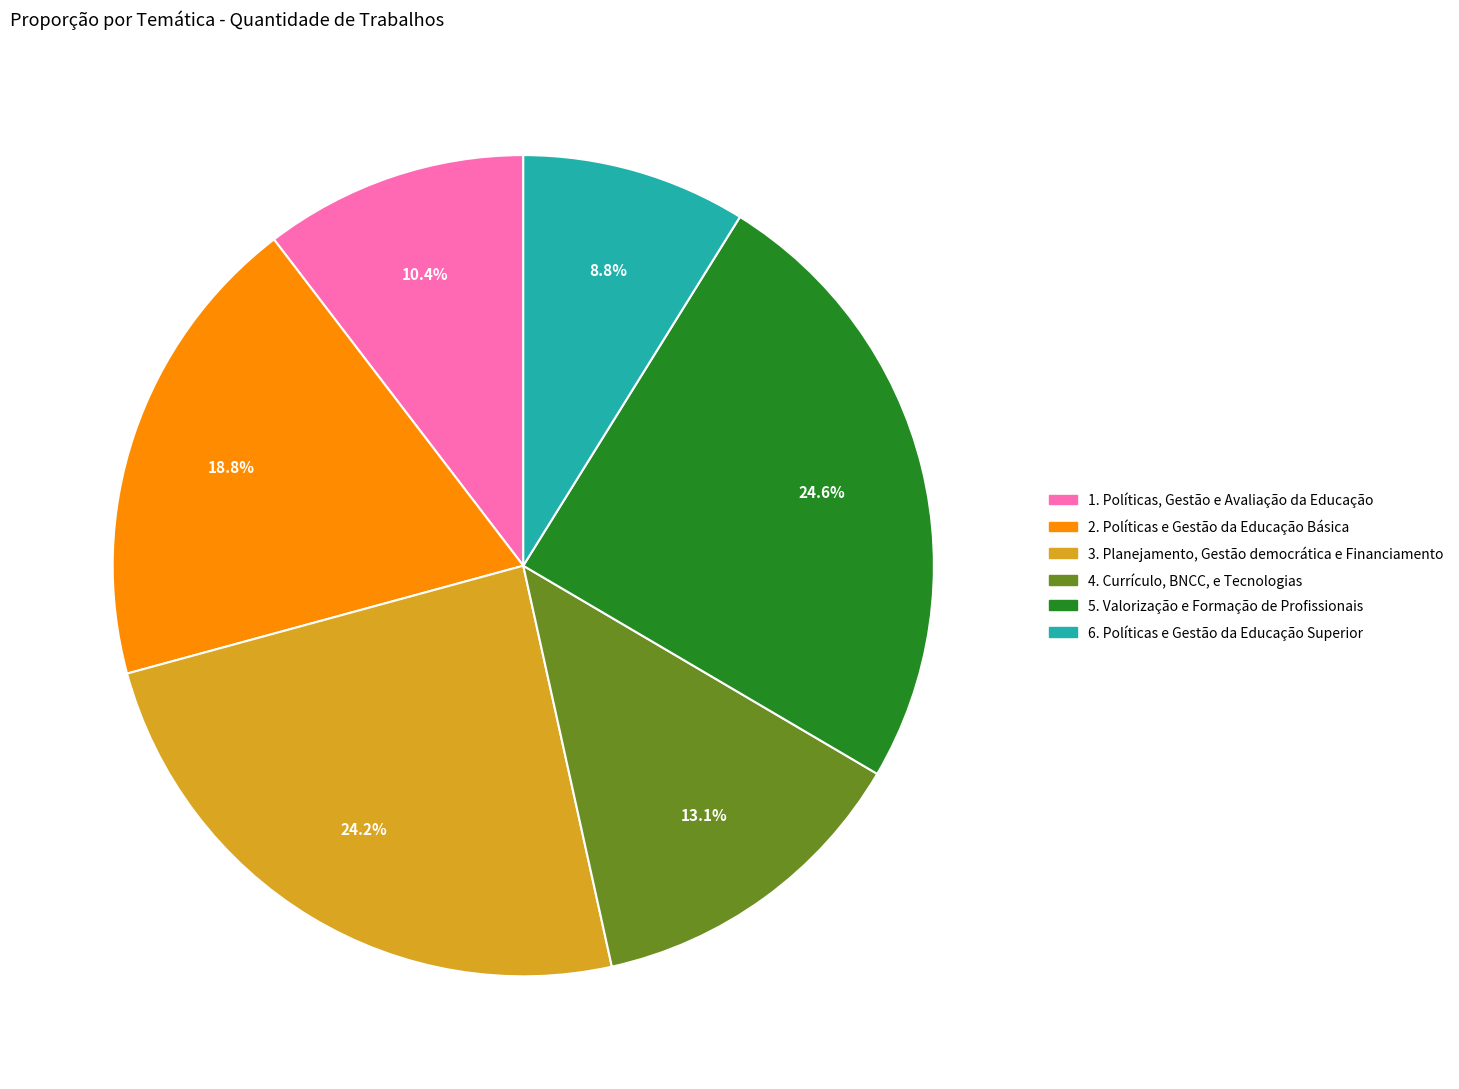

True or false: 6. Políticas e Gestão da Educação Superior accounts for 9% of the total.

True